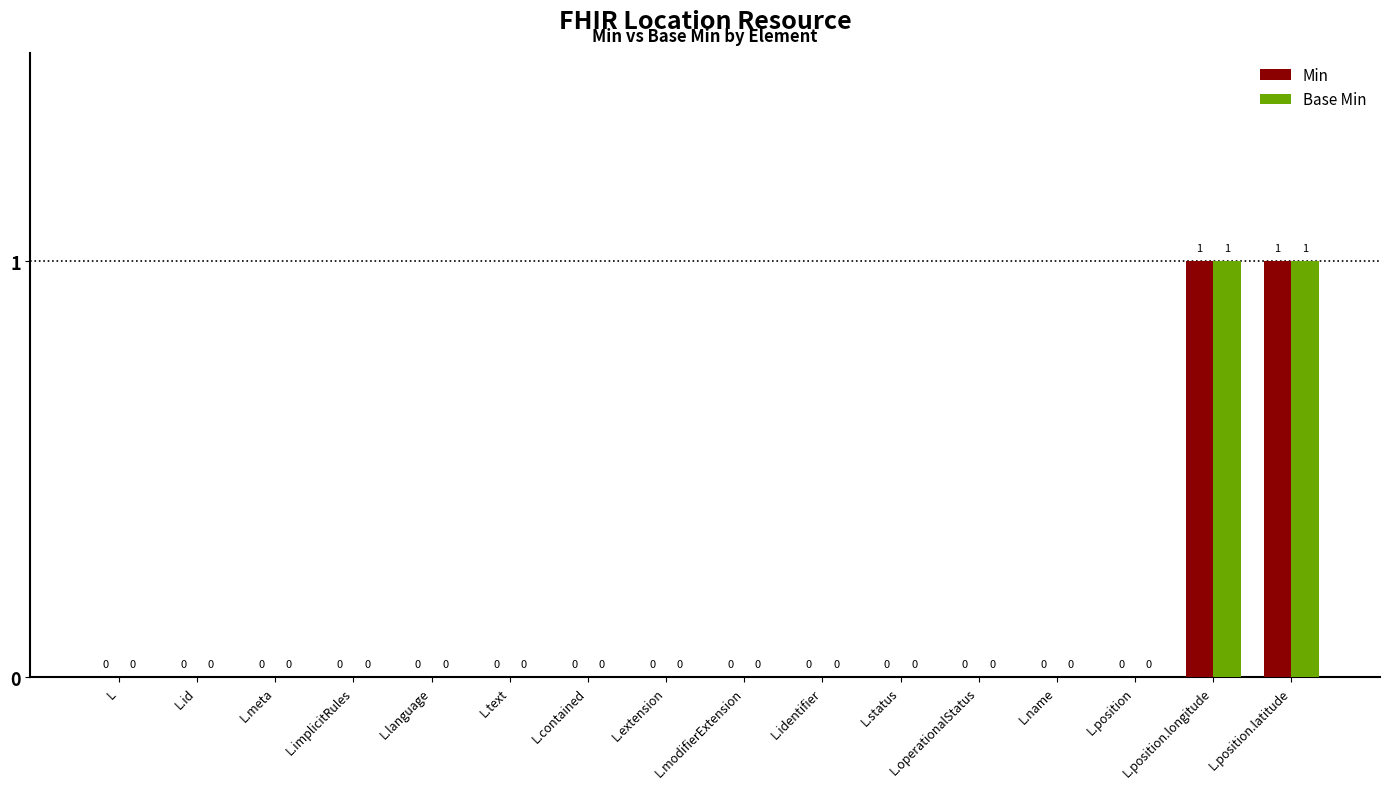

How many Min values are between 0 and 1?

16